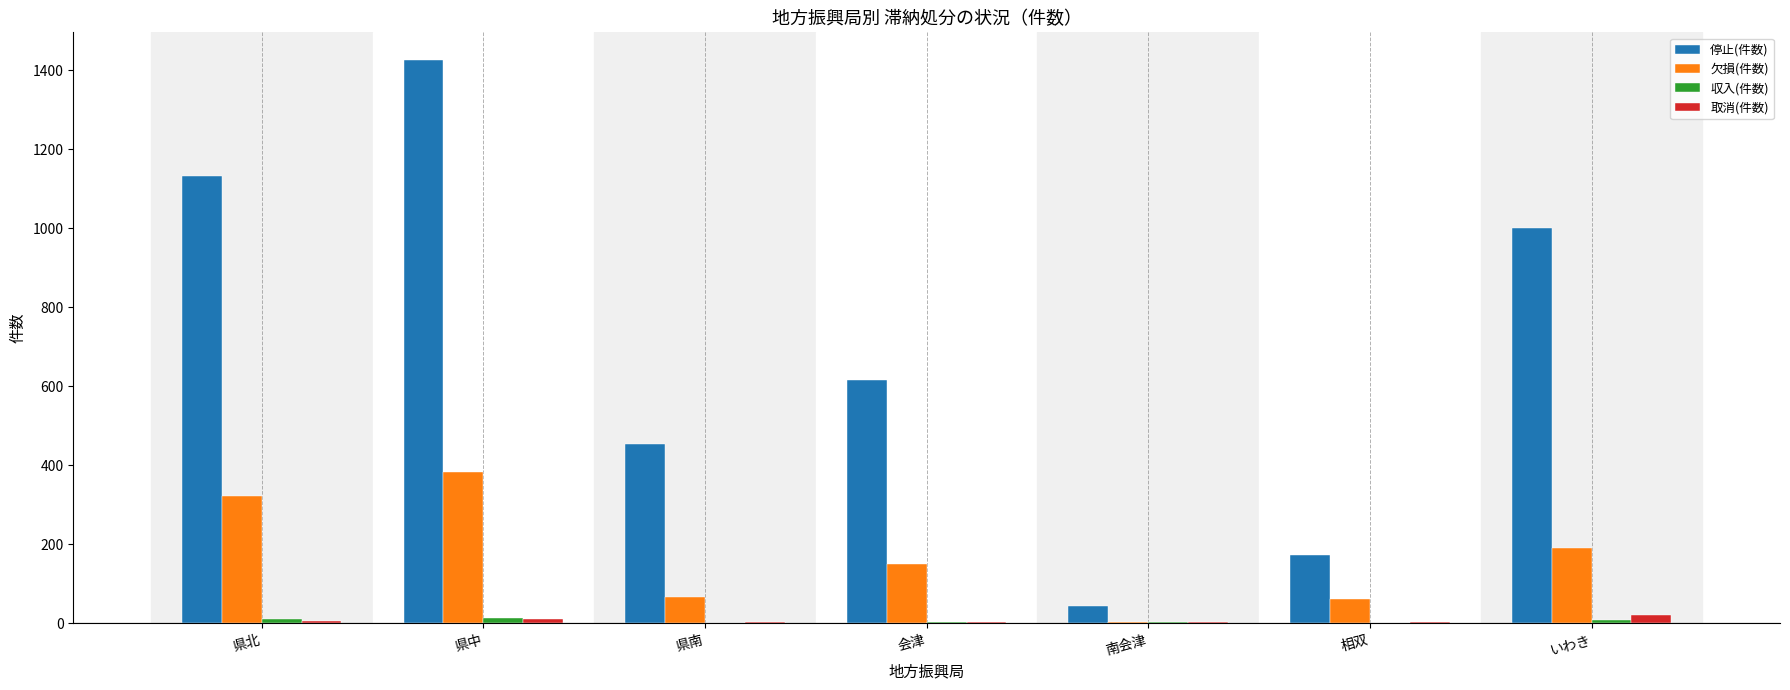

Which series has the largest total across all categories?

停止(件数)